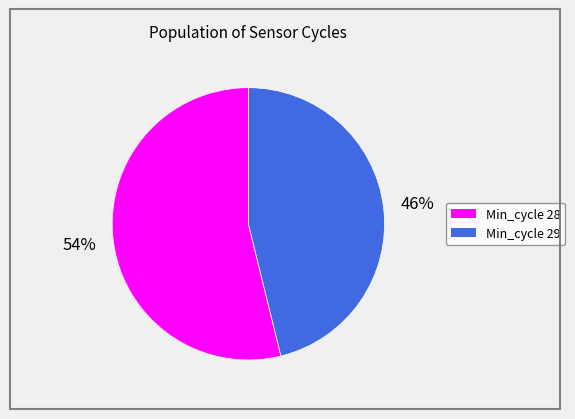

Does any single category account for the majority?

Yes